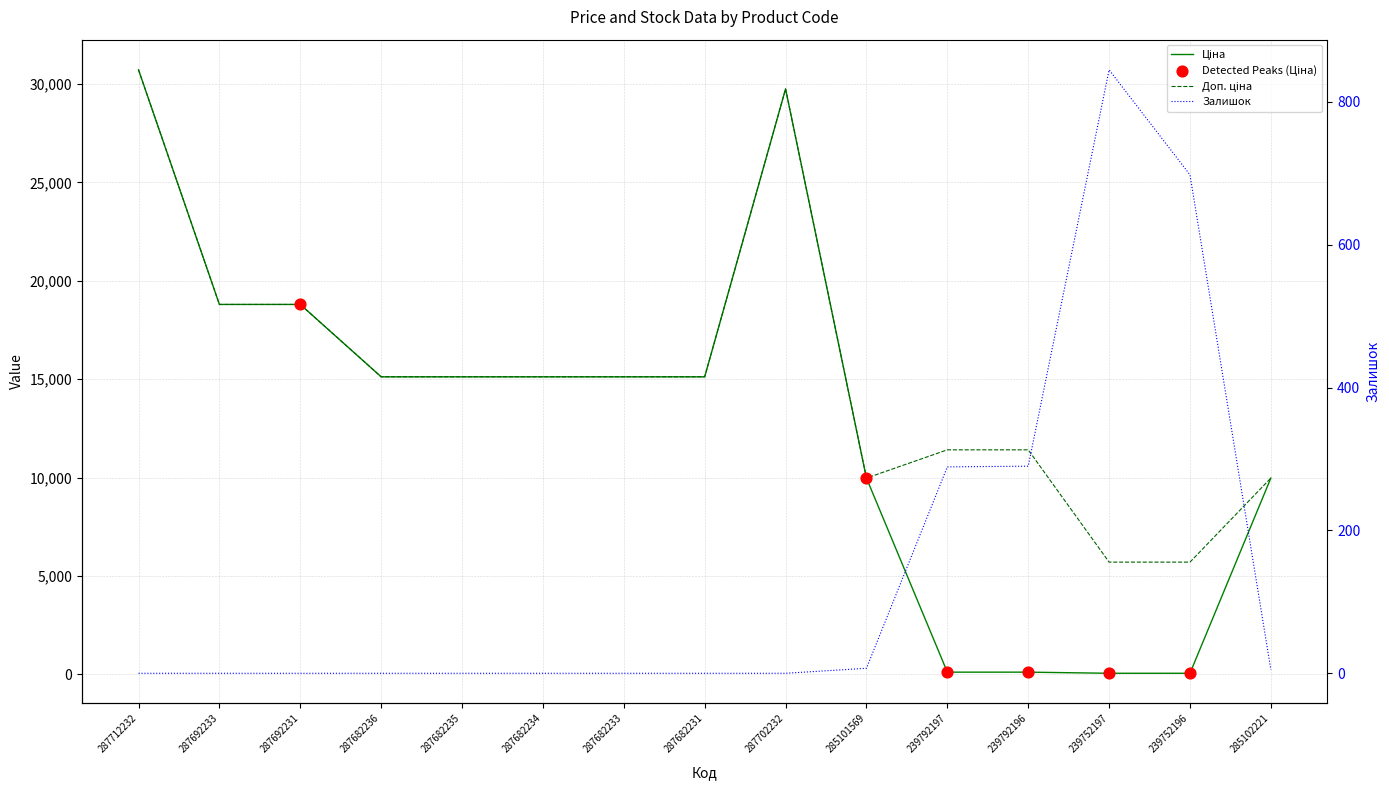

Which series has the widest spread of Y values?

Ціна